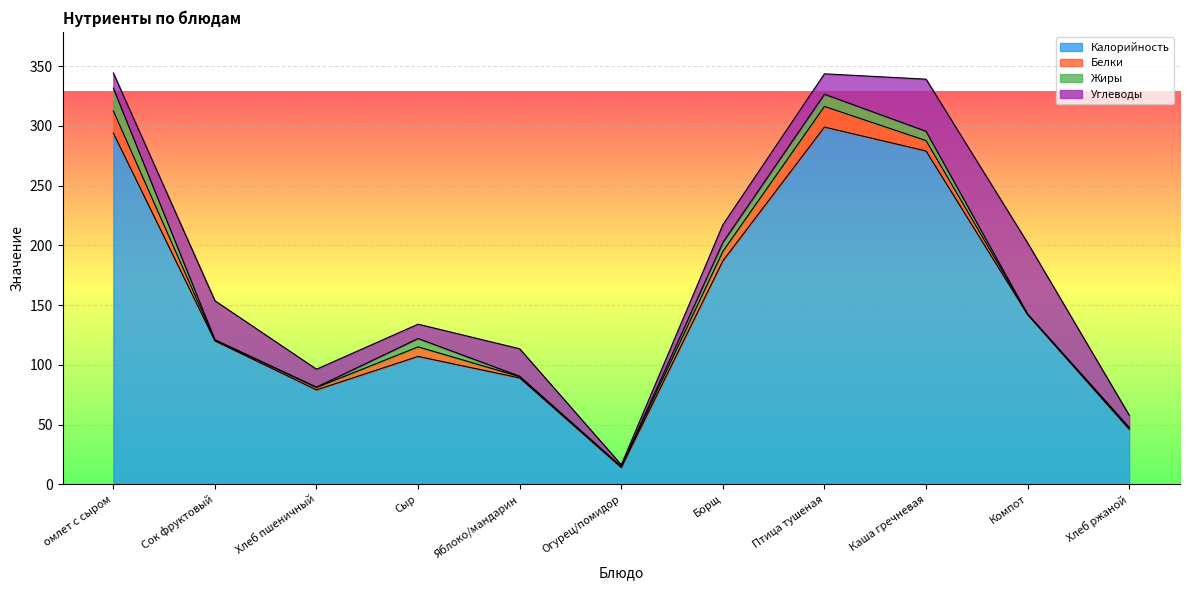

Count the number of data series in this chart.

4